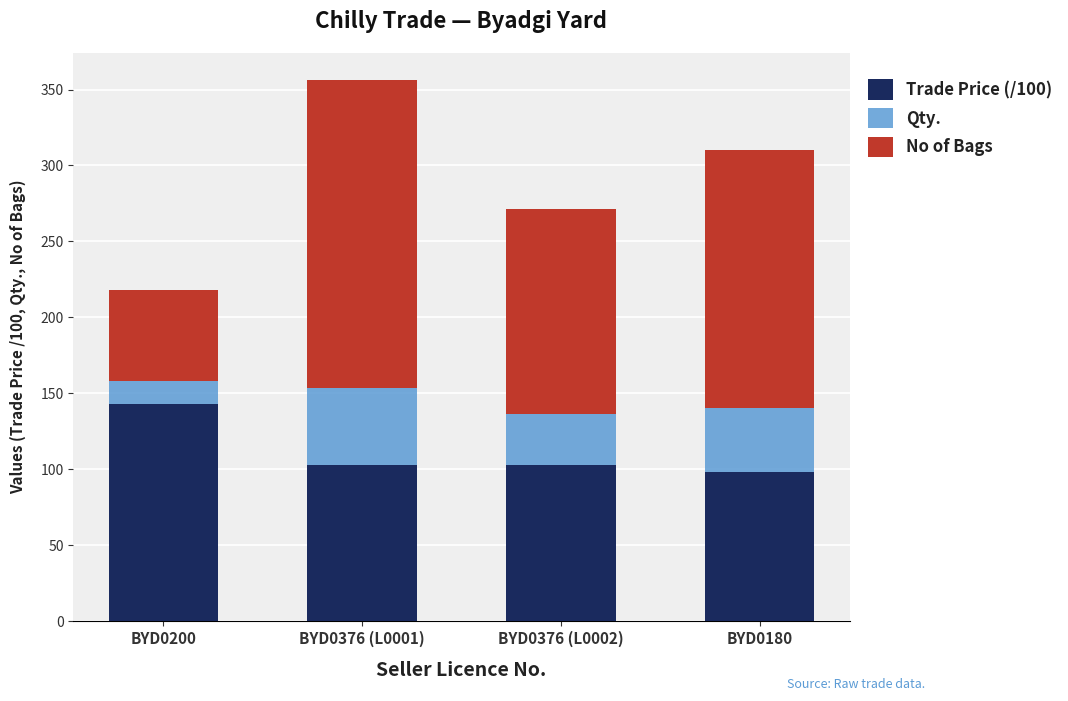

What is the value of the Trade Price (/100) bar at the 2nd from the left?

102.5